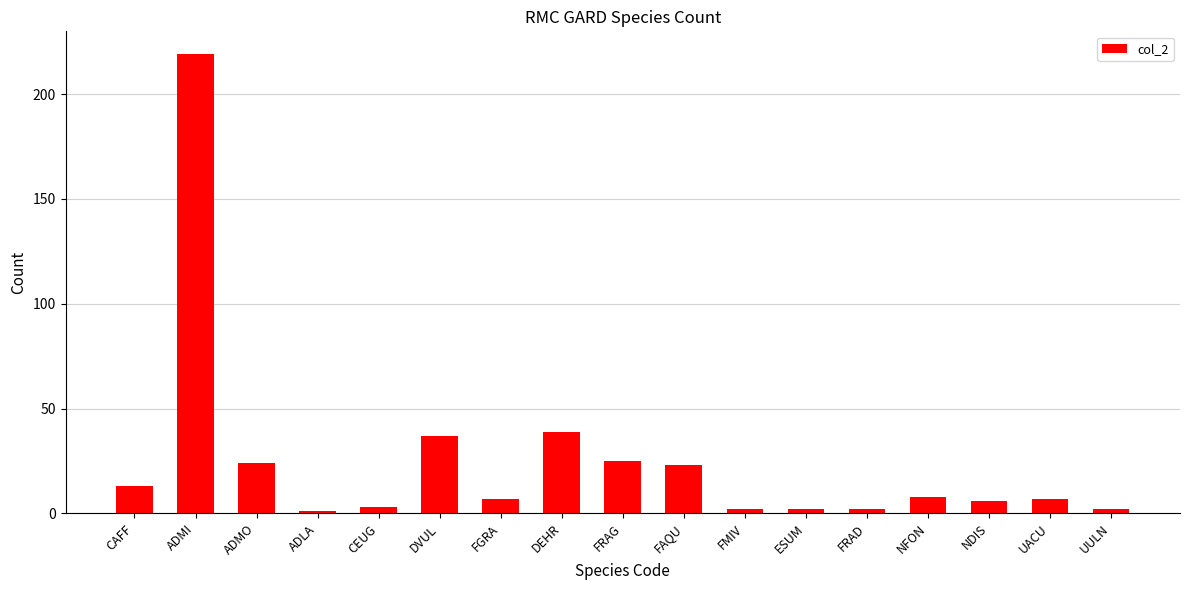

Reading right to left, list all the values displayed in this chart.

2	7	6	8	2	2	2	23	25	39	7	37	3	1	24	219	13